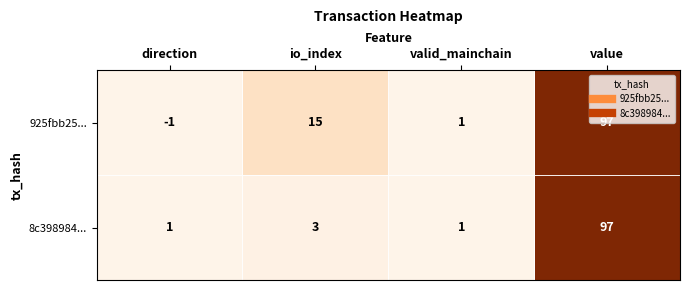

List the series in order of their overall mean, lowest first.

8c398984..., 925fbb25...